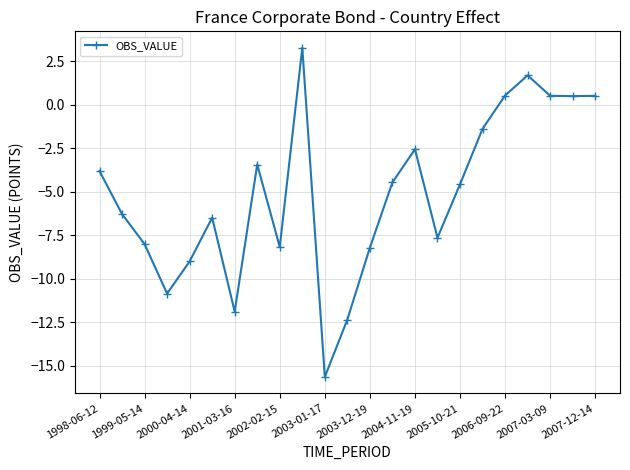

What is the value of the 14th point from the left?

-4.5